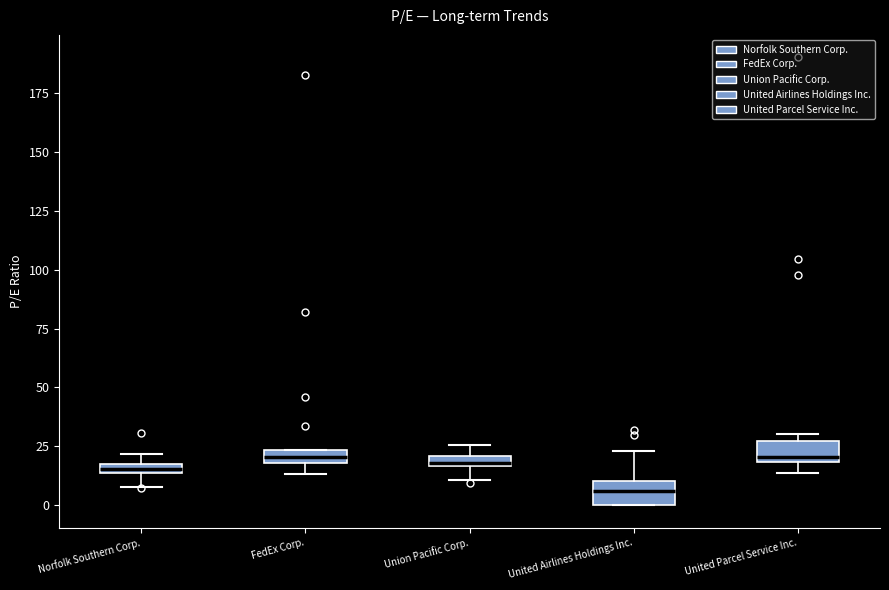

Which box has the lowest median line?

United Airlines Holdings Inc.